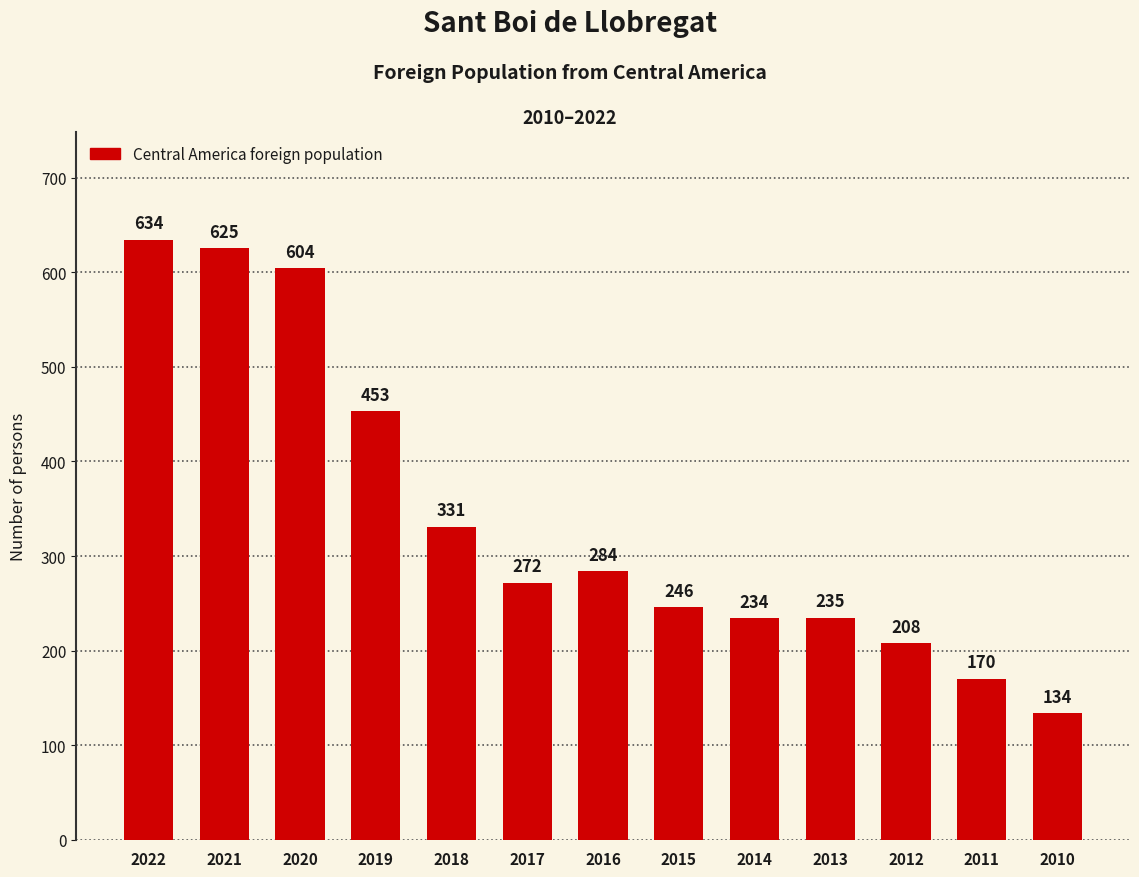

Are the bars horizontal?

No